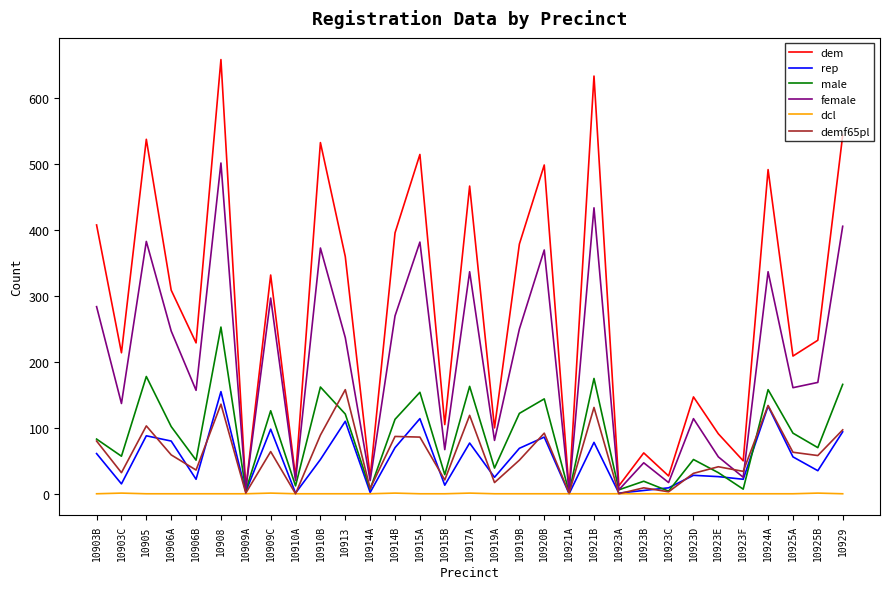

True or false: demf65pl has a value of 52 at 10929.

False